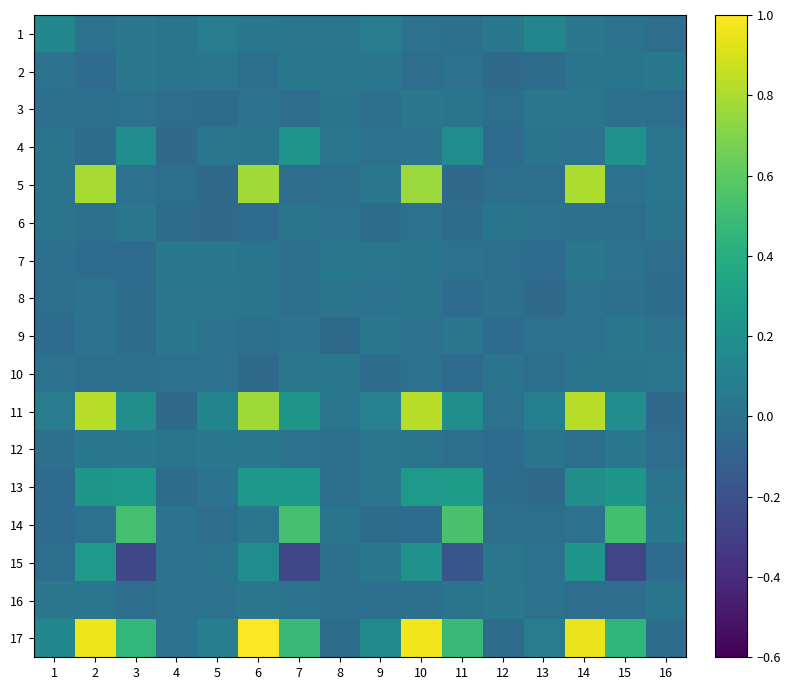

Reading right to left, list all the values displayed in this chart.

1: 16=-0.0	15=-0.0	14=0.0	13=0.1	12=0.0	11=-0.0	10=-0.0	9=0.1	8=0.0	7=0.0	6=0.0	5=0.1	4=0.0	3=0.0	2=-0.0	1=0.1
2: 16=0.0	15=0.0	14=0.0	13=-0.0	12=-0.0	11=-0.0	10=-0.0	9=0.0	8=0.0	7=0.0	6=-0.0	5=0.0	4=0.0	3=0.0	2=-0.0	1=0.0
3: 16=-0.0	15=-0.0	14=0.0	13=0.0	12=-0.0	11=0.0	10=0.0	9=-0.0	8=0.0	7=-0.0	6=-0.0	5=-0.0	4=-0.0	3=-0.0	2=-0.0	1=-0.0
4: 16=0.0	15=0.2	14=-0.0	13=0.0	12=-0.0	11=0.2	10=0.0	9=-0.0	8=0.0	7=0.2	6=0.0	5=0.0	4=-0.0	3=0.2	2=-0.0	1=0.0
5: 16=0.0	15=0.0	14=0.8	13=-0.0	12=-0.0	11=-0.0	10=0.8	9=0.0	8=-0.0	7=-0.0	6=0.8	5=-0.0	4=-0.0	3=0.0	2=0.8	1=0.0
6: 16=0.0	15=-0.0	14=-0.0	13=-0.0	12=0.0	11=-0.0	10=0.0	9=-0.0	8=-0.0	7=0.0	6=-0.0	5=-0.0	4=-0.0	3=0.0	2=-0.0	1=0.0
7: 16=-0.0	15=-0.0	14=0.0	13=-0.0	12=-0.0	11=-0.0	10=0.0	9=0.0	8=0.0	7=-0.0	6=0.0	5=0.0	4=0.0	3=-0.0	2=-0.0	1=-0.0
8: 16=-0.0	15=-0.0	14=-0.0	13=-0.0	12=-0.0	11=-0.0	10=0.0	9=0.0	8=0.0	7=-0.0	6=0.0	5=0.0	4=0.0	3=-0.0	2=0.0	1=-0.0
9: 16=0.0	15=0.0	14=-0.0	13=-0.0	12=-0.0	11=0.0	10=-0.0	9=0.0	8=-0.0	7=0.0	6=-0.0	5=0.0	4=0.0	3=-0.0	2=0.0	1=-0.0
10: 16=0.0	15=0.0	14=0.0	13=-0.0	12=0.0	11=-0.0	10=0.0	9=-0.0	8=0.0	7=0.0	6=-0.0	5=-0.0	4=0.0	3=-0.0	2=-0.0	1=-0.0
11: 16=-0.0	15=0.2	14=0.8	13=0.1	12=0.0	11=0.2	10=0.8	9=0.1	8=0.0	7=0.2	6=0.8	5=0.1	4=-0.0	3=0.2	2=0.8	1=0.1
12: 16=-0.0	15=0.0	14=-0.0	13=0.0	12=-0.0	11=-0.0	10=0.0	9=0.0	8=-0.0	7=0.0	6=0.0	5=0.0	4=0.0	3=0.0	2=0.0	1=-0.0
13: 16=0.0	15=0.2	14=0.2	13=-0.0	12=-0.0	11=0.3	10=0.3	9=0.0	8=-0.0	7=0.3	6=0.3	5=0.0	4=-0.0	3=0.3	2=0.2	1=-0.0
14: 16=0.0	15=0.5	14=-0.0	13=-0.0	12=-0.0	11=0.5	10=-0.0	9=-0.0	8=0.0	7=0.5	6=0.0	5=-0.0	4=0.0	3=0.5	2=0.0	1=-0.0
15: 16=-0.0	15=-0.3	14=0.2	13=-0.0	12=0.0	11=-0.2	10=0.2	9=0.0	8=-0.0	7=-0.3	6=0.2	5=0.0	4=0.0	3=-0.3	2=0.3	1=-0.0
16: 16=0.0	15=-0.0	14=-0.0	13=-0.0	12=0.0	11=0.0	10=-0.0	9=-0.0	8=-0.0	7=0.0	6=0.0	5=0.0	4=0.0	3=-0.0	2=0.0	1=0.0
17: 16=-0.0	15=0.5	14=1.0	13=0.1	12=-0.0	11=0.5	10=1.0	9=0.2	8=-0.0	7=0.5	6=1.0	5=0.1	4=0.0	3=0.5	2=1.0	1=0.1